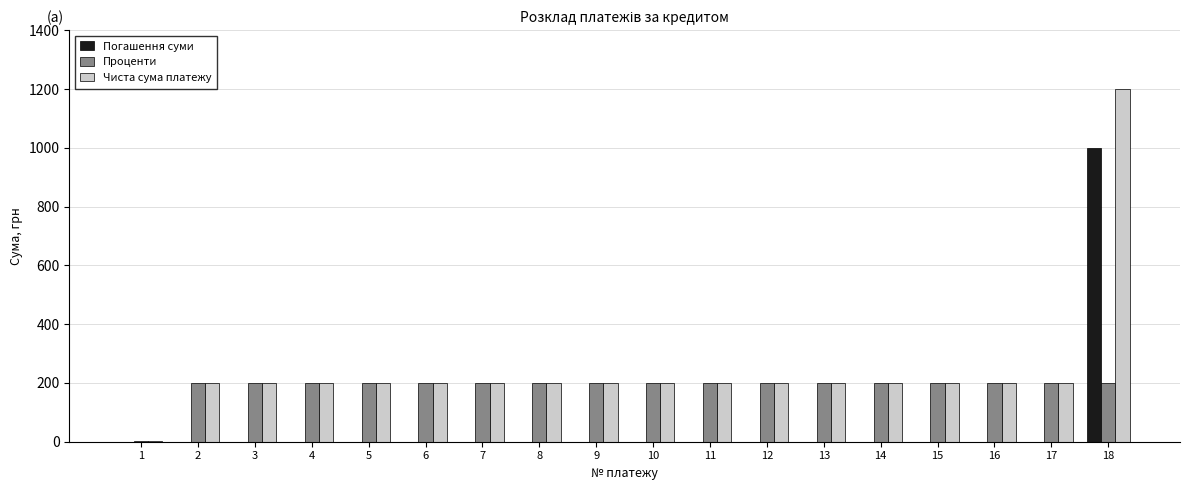

What is the average value of the Проценти series?

189